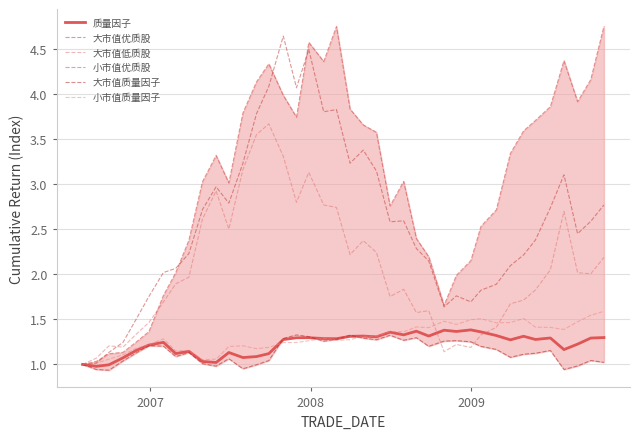

At how many categories does at least one series exceed 1?

39